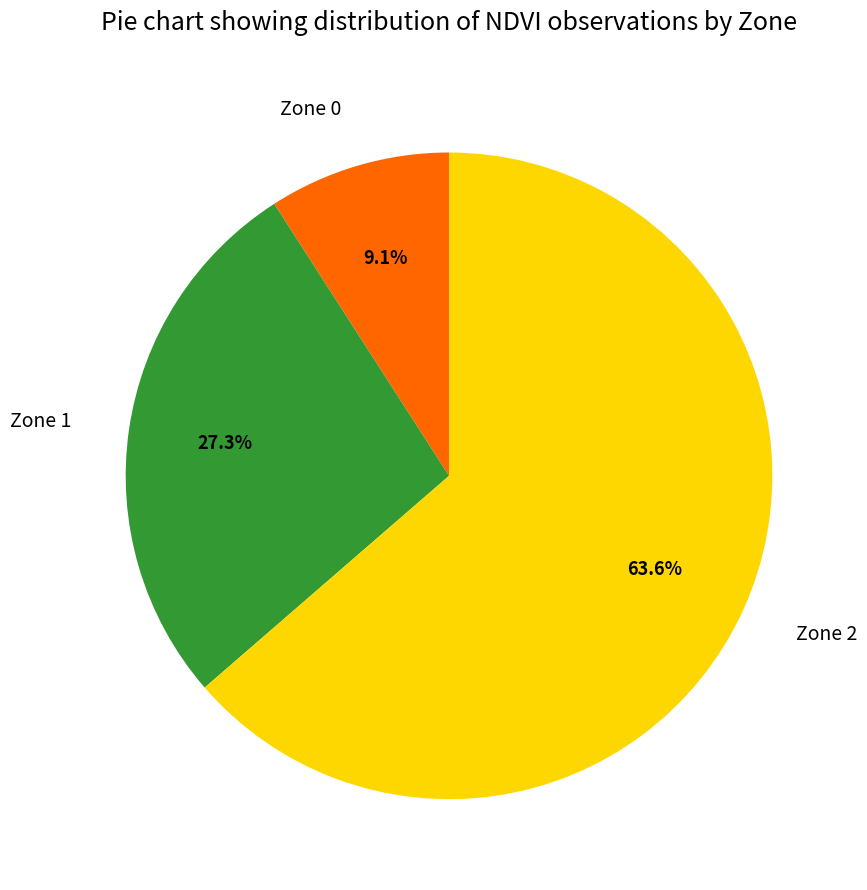

Which category has the smallest portion of the pie?

Zone 0